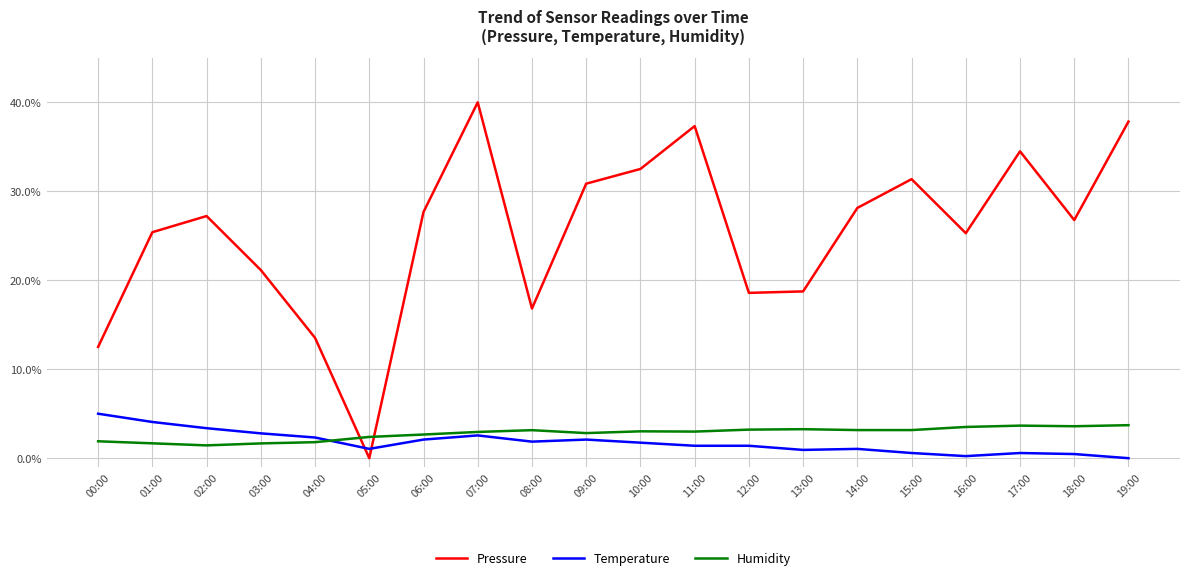

What is the difference between the highest and lowest values at 02:00?

25.8